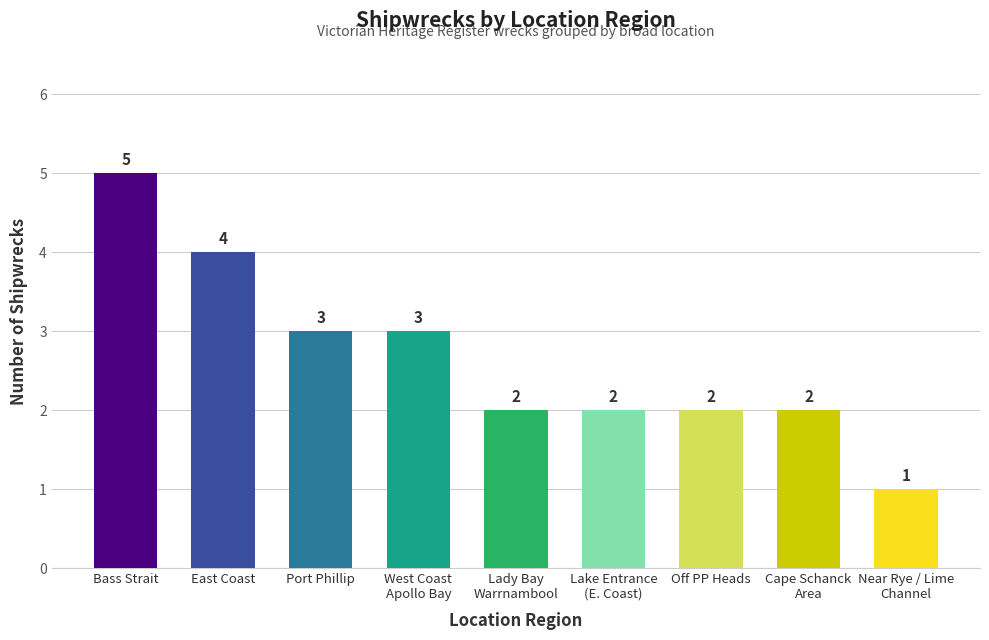

Reading left to right, list all the values displayed in this chart.

Bass Strait=5	East Coast=4	Port Phillip=3	West Coast
Apollo Bay=3	Lady Bay
Warrnambool=2	Lake Entrance
(E. Coast)=2	Off PP Heads=2	Cape Schanck
Area=2	Near Rye / Lime
Channel=1